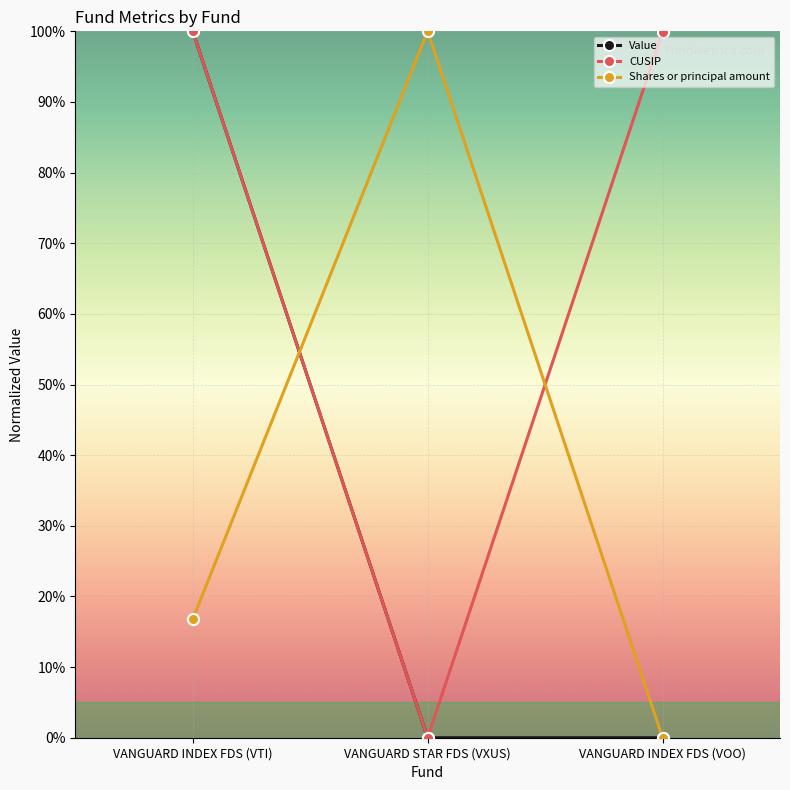

List the series in order of their overall mean, highest first.

CUSIP, Shares or principal amount, Value